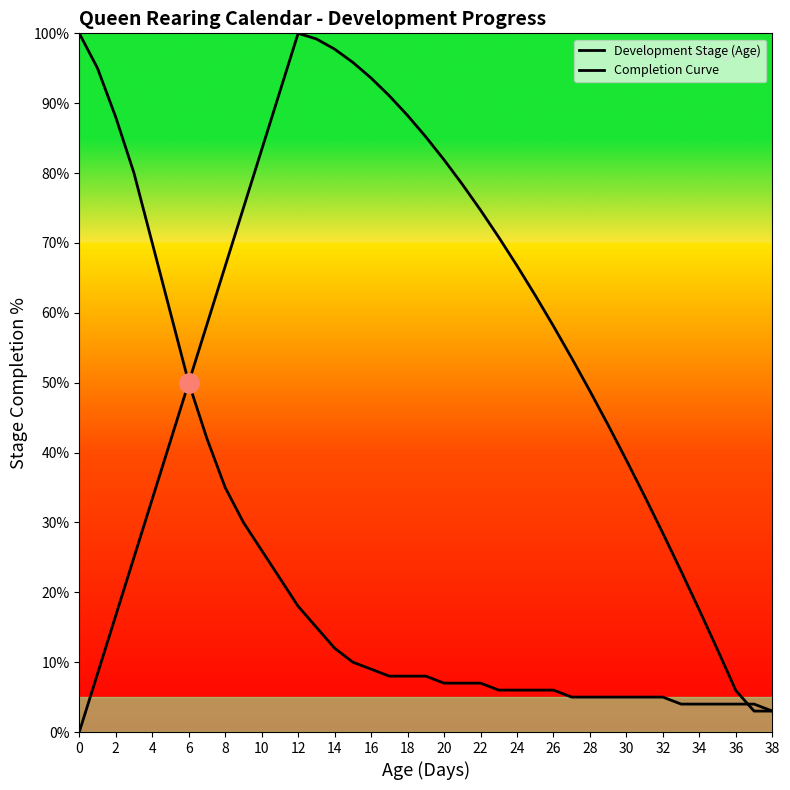

After their last crossing, which series has the higher values: Completion Curve or Development Stage (Age)?

Development Stage (Age)